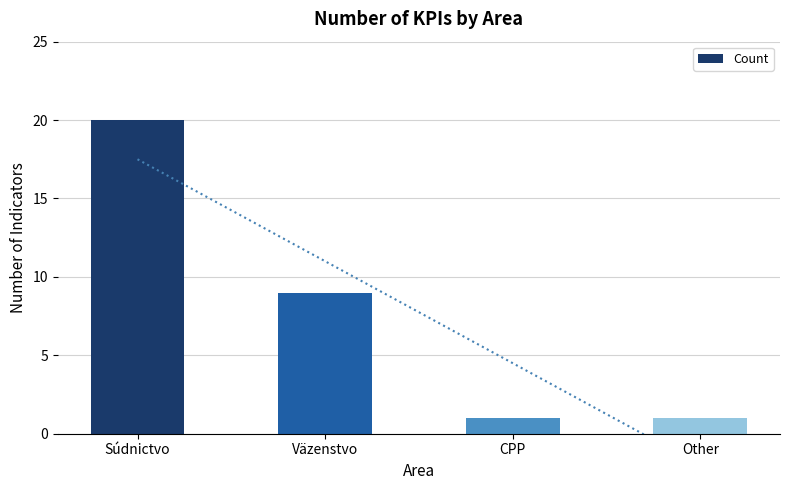

Reading right to left, extract all data points from this chart.

Other=1	CPP=1	Väzenstvo=9	Súdnictvo=20